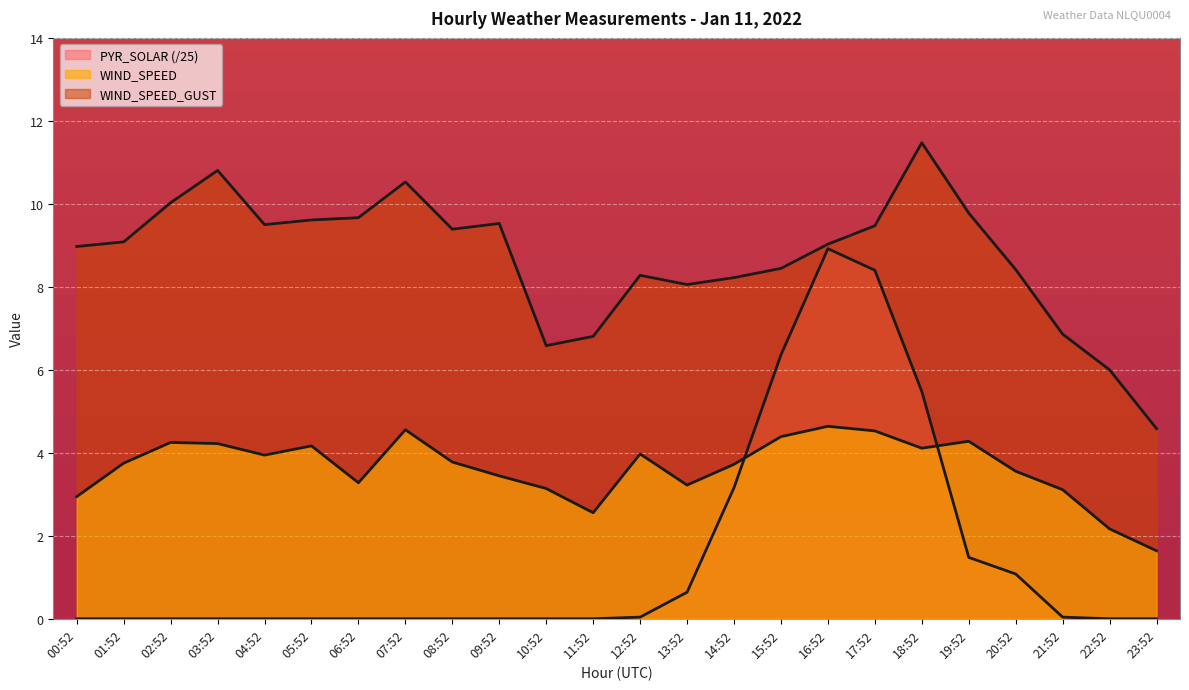

Which category has the highest value in the PYR_SOLAR series?

16:52